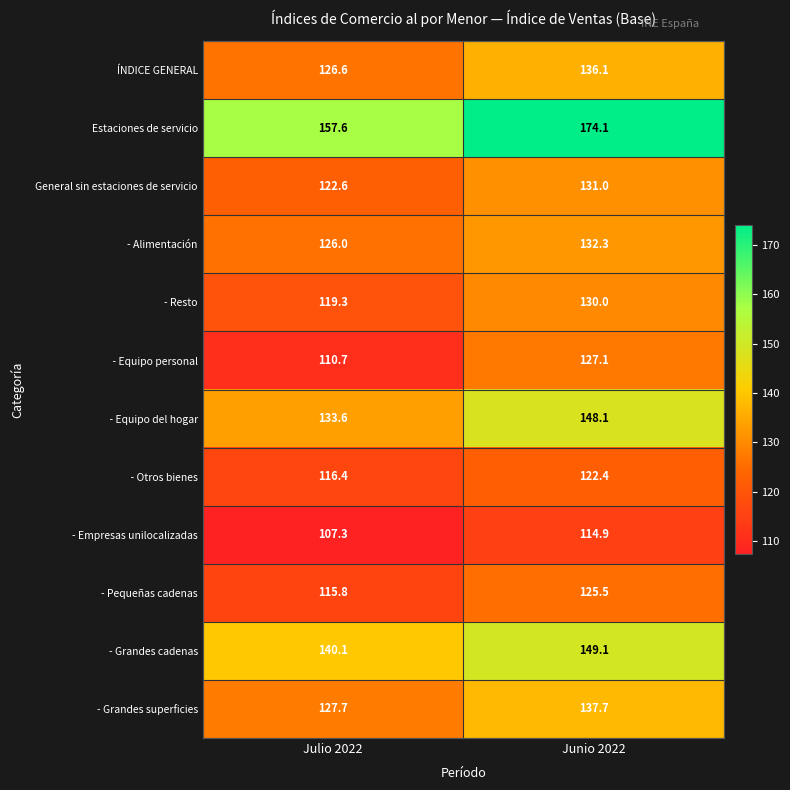

How many distinct data groups are displayed?

12